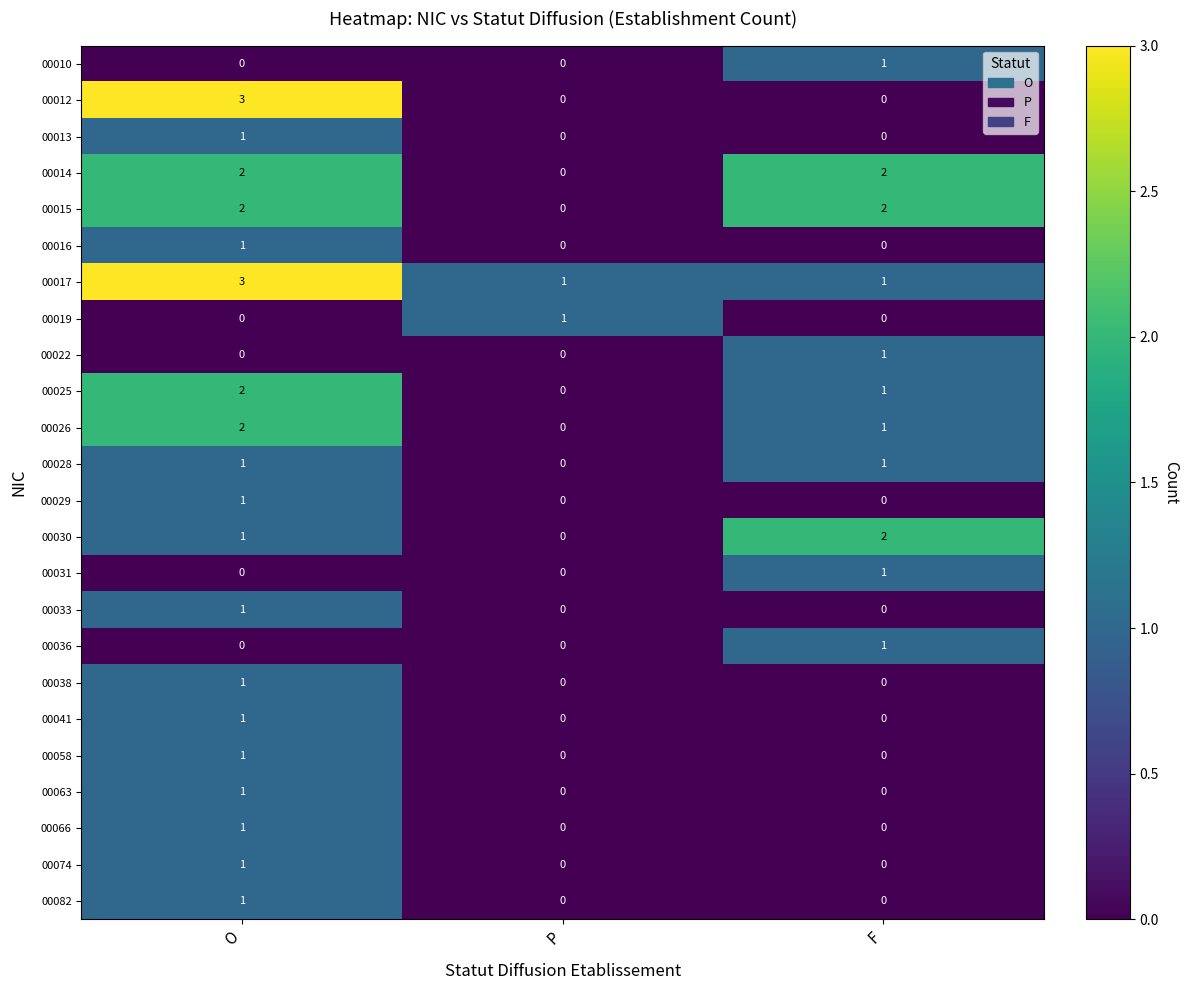

What is the spread (max minus min) of values at F?

2